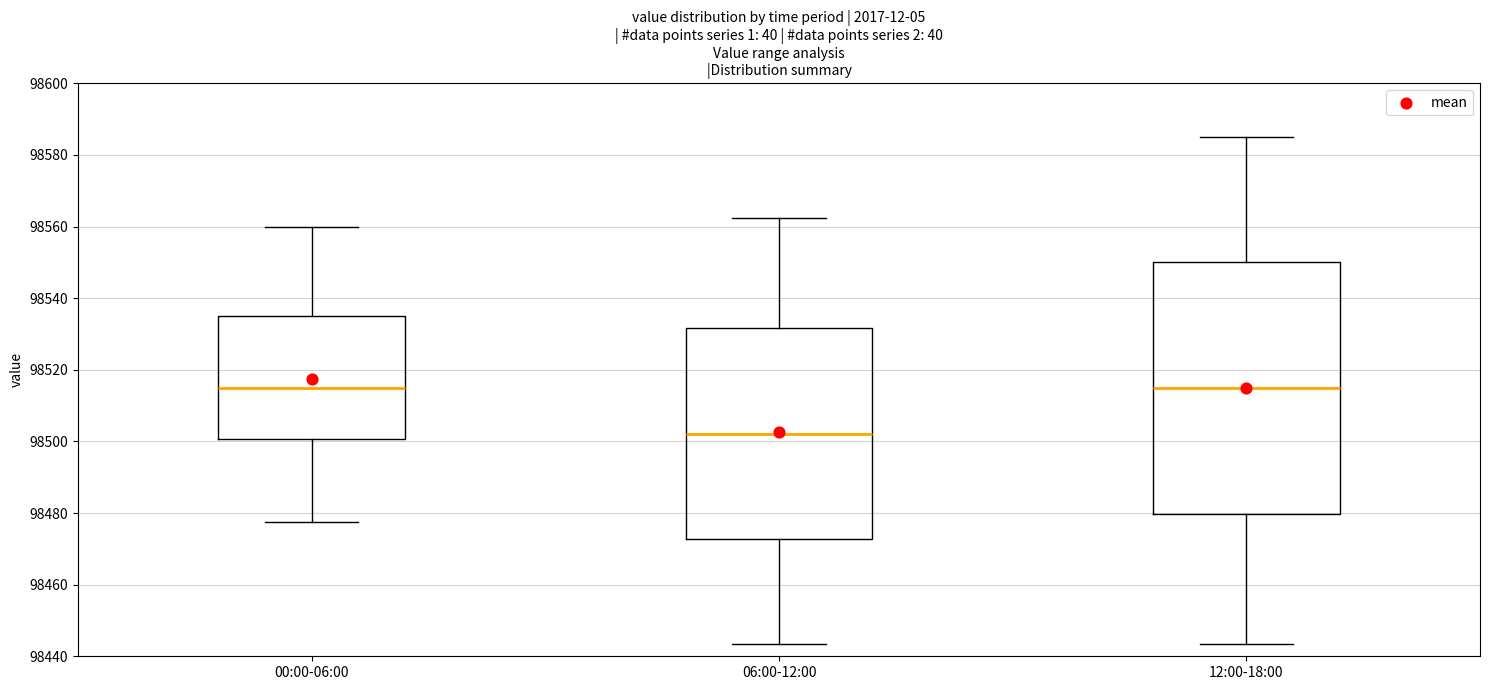

Where does the upper whisker of the box for 06:00-12:00 end on the y-axis? The values are not printed on the chart, so give them approximately, as read against the axis.

98562